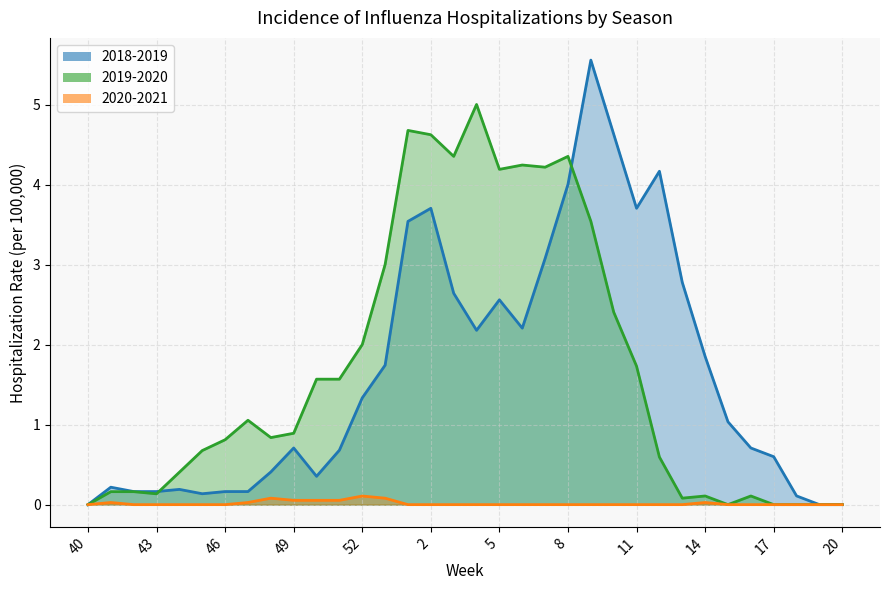

Rank the categories by 2018-2019 value from lowest to highest.

40, 19, 20, 18, 45, 42, 43, 46, 47, 44, 41, 50, 48, 17, 51, 49, 16, 15, 52, 53, 14, 4, 6, 5, 3, 13, 7, 1, 2, 11, 8, 12, 10, 9